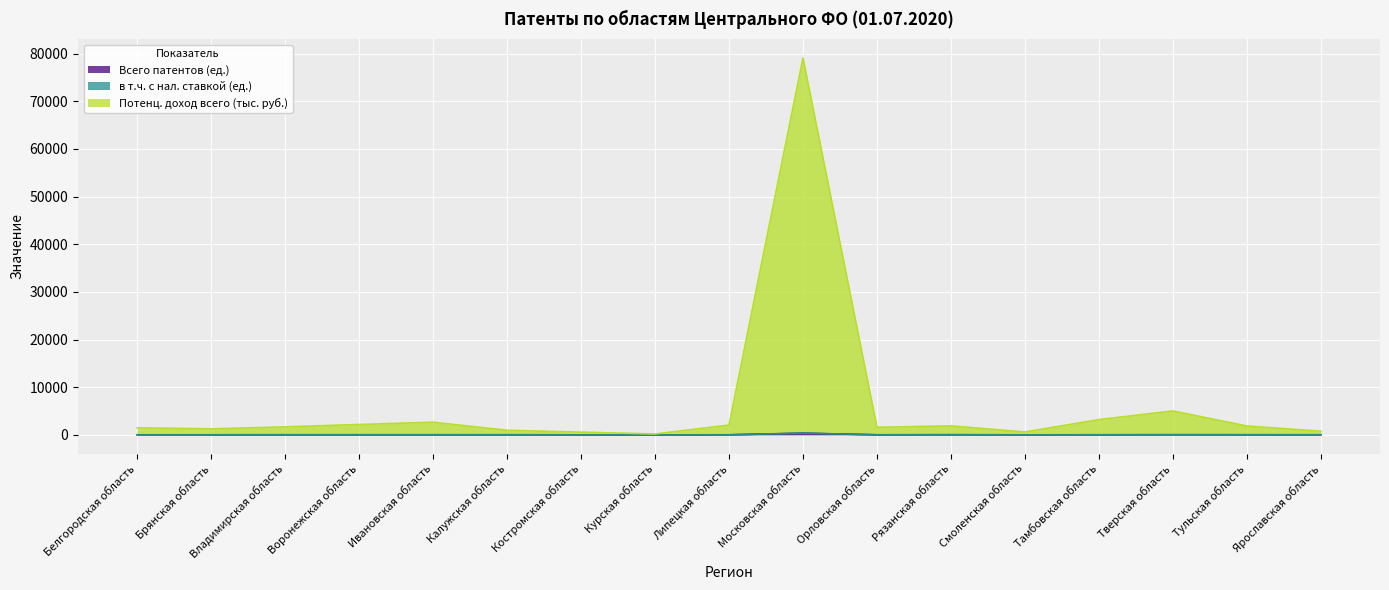

True or false: в т.ч. с нал. ставкой (ед.) has more than 1 interior local peaks.

True